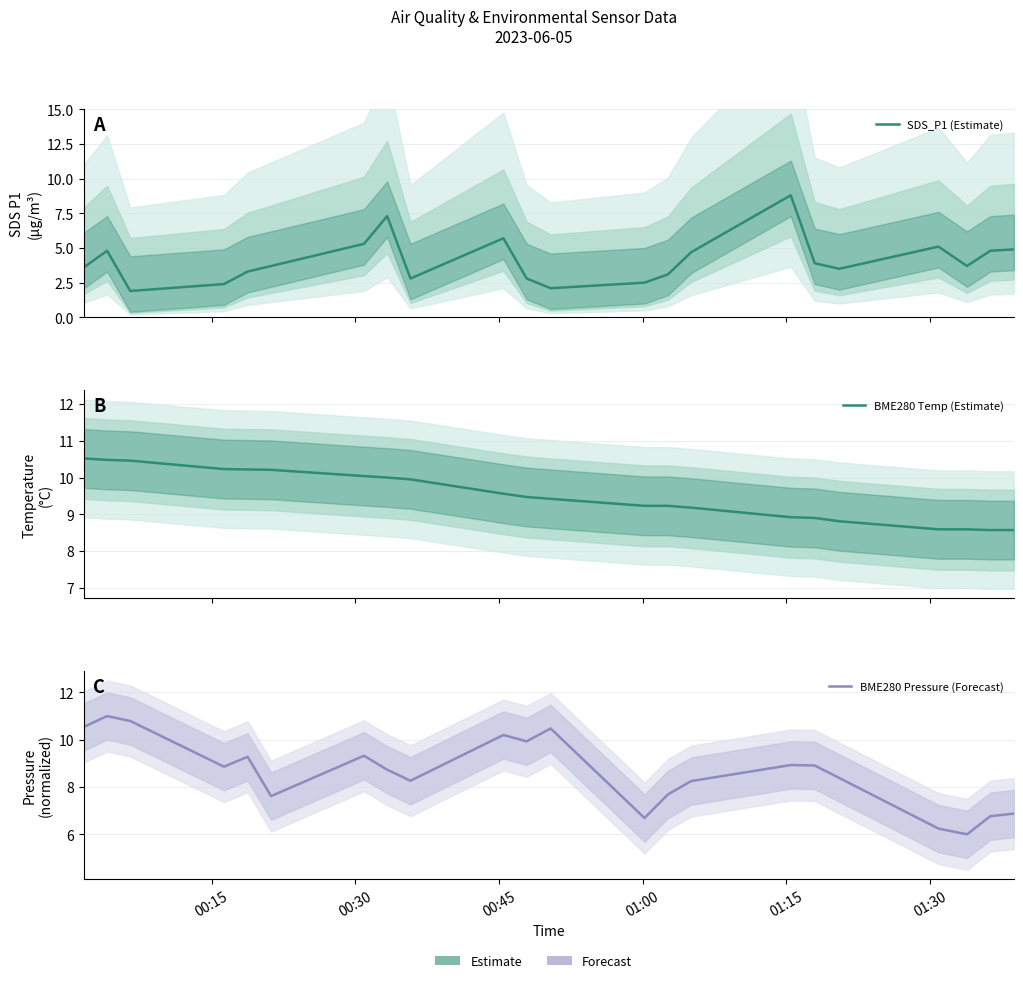

What is the difference between the maximum and minimum values in the BME280 Pressure (Forecast) series?

5.0